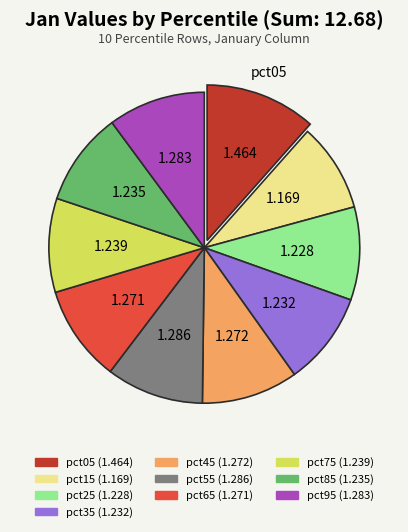

The pct55 slice represents 10% of the pie. True or false?

True